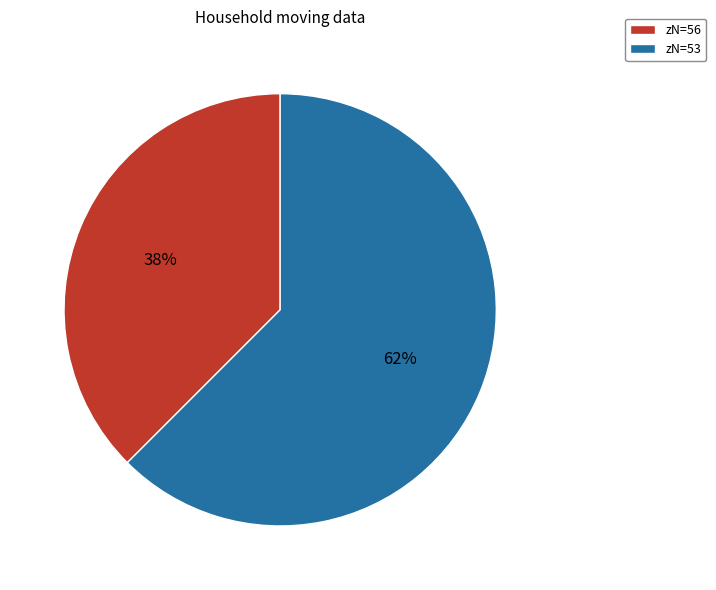

What is the ratio of the value at zN=56 to the value at zN=53?

0.6